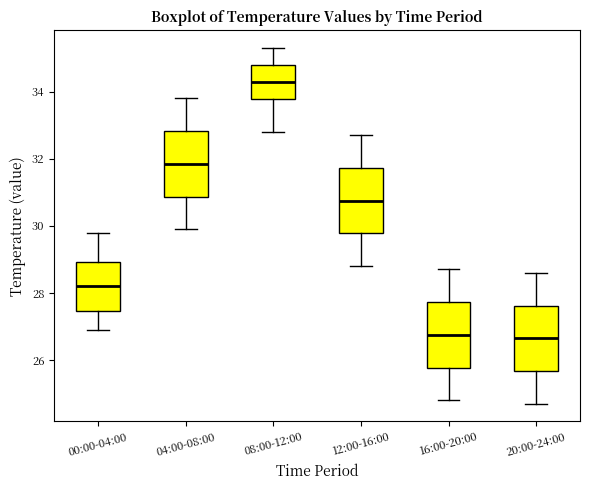

Where does the lower whisker of the box for 12:00-16:00 end on the y-axis? The values are not printed on the chart, so give them approximately, as read against the axis.

28.8